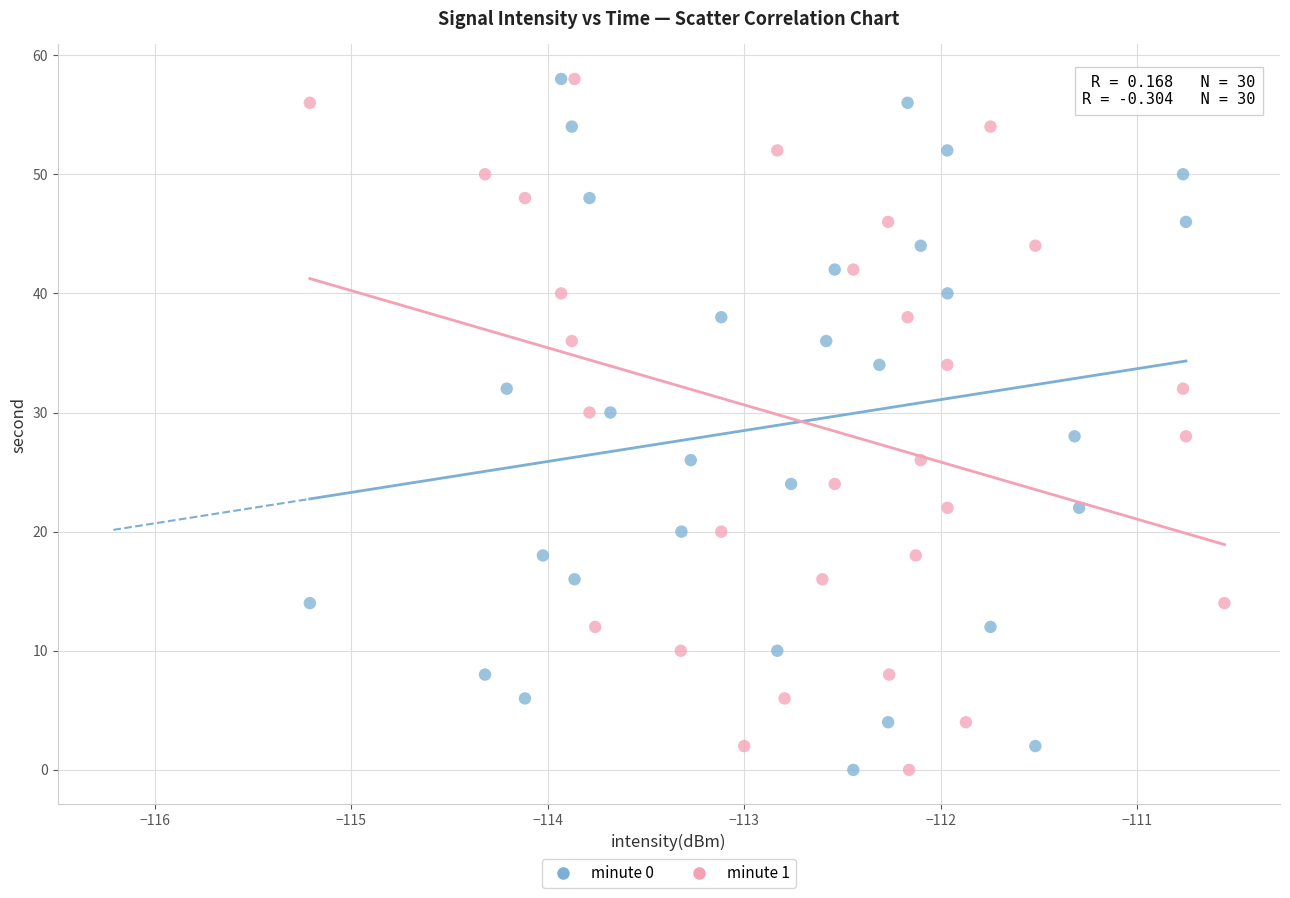

What are all the series names shown in the legend?

minute 0, minute 1